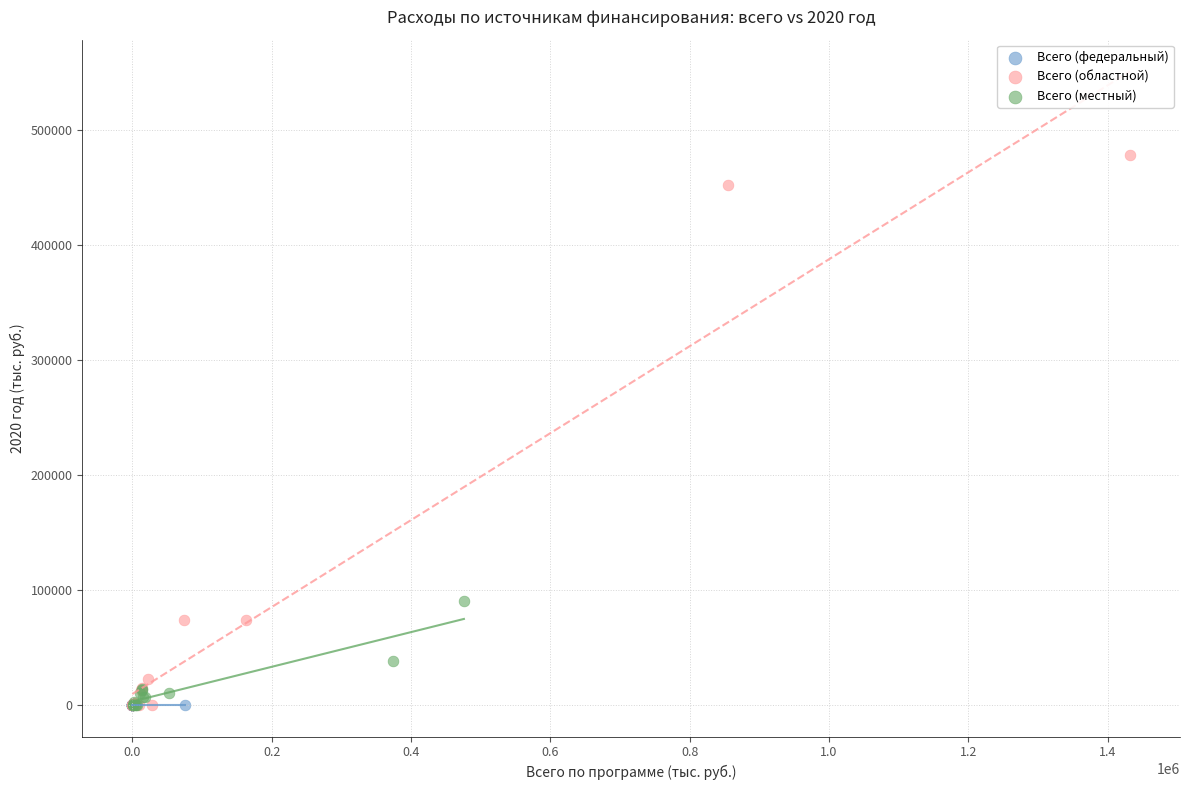

Which series contains the highest Y value?

Всего (областной)